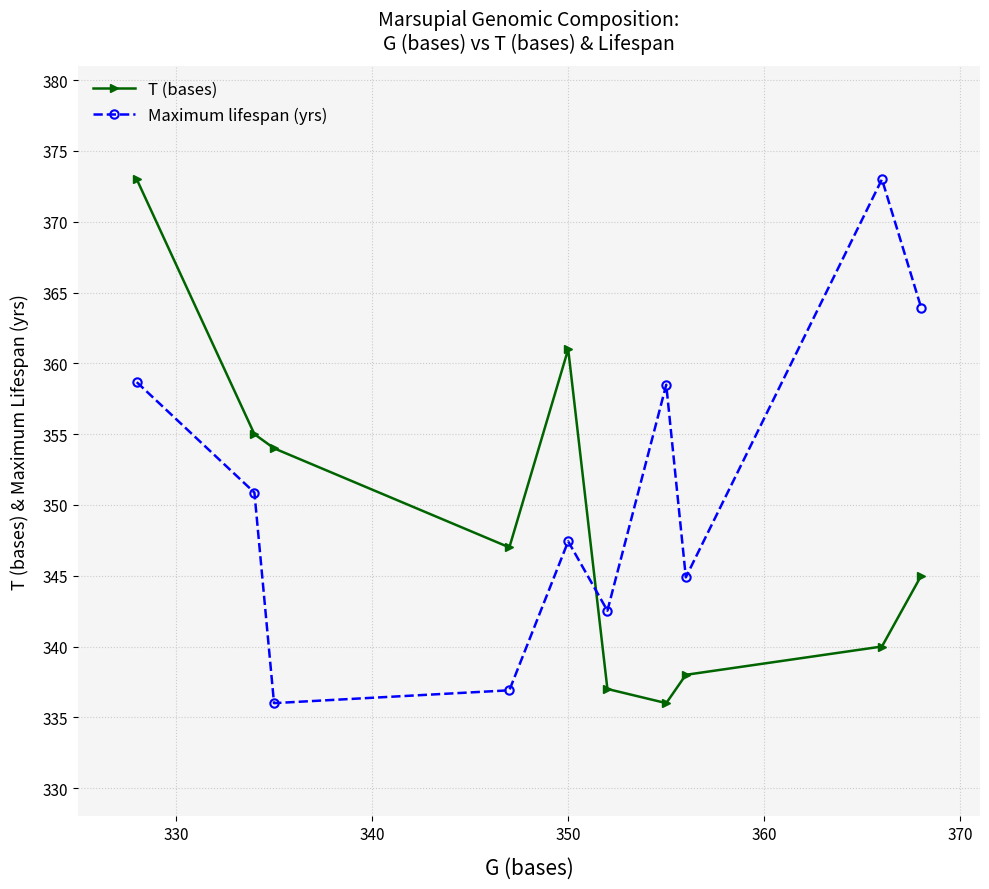

True or false: T (bases) and Maximum lifespan (yrs) cross at least once.

True